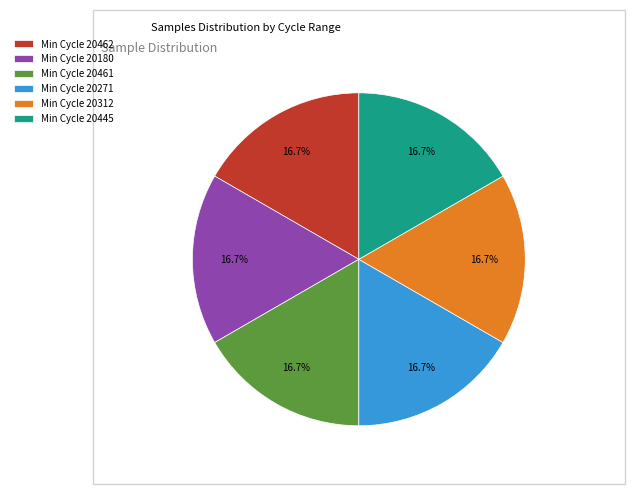

Combined, do Min Cycle 20271 and Min Cycle 20461 account for over 50%?

No